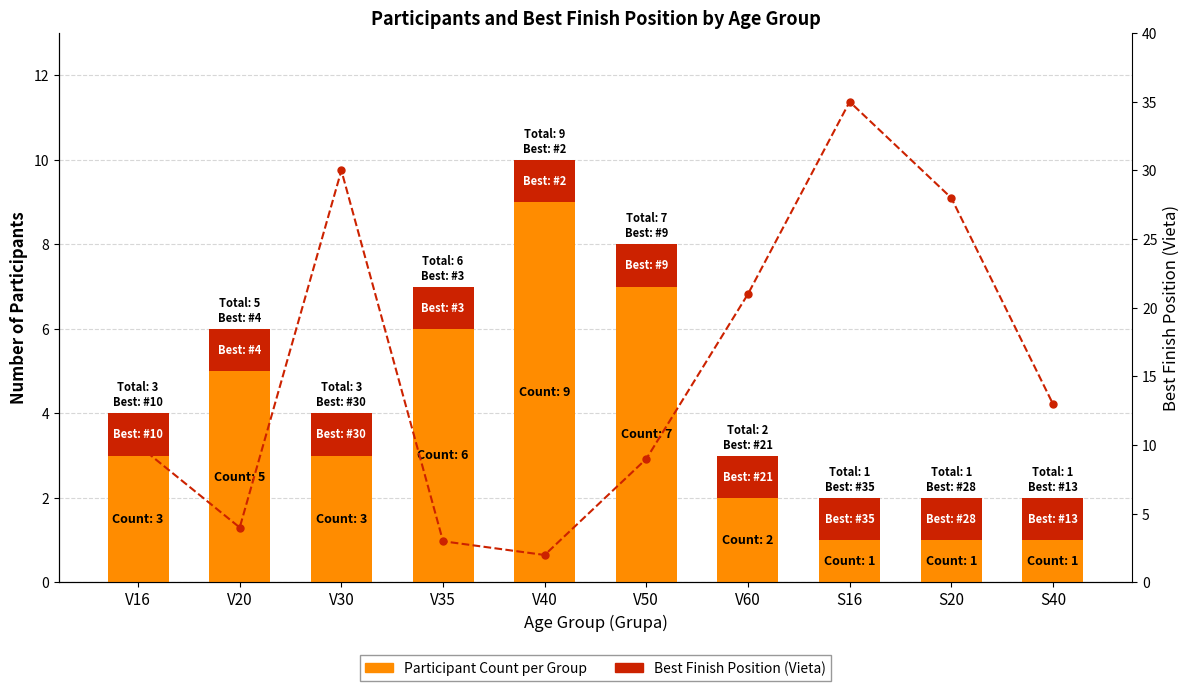

What is the label of the 3rd bar from the left?

V30